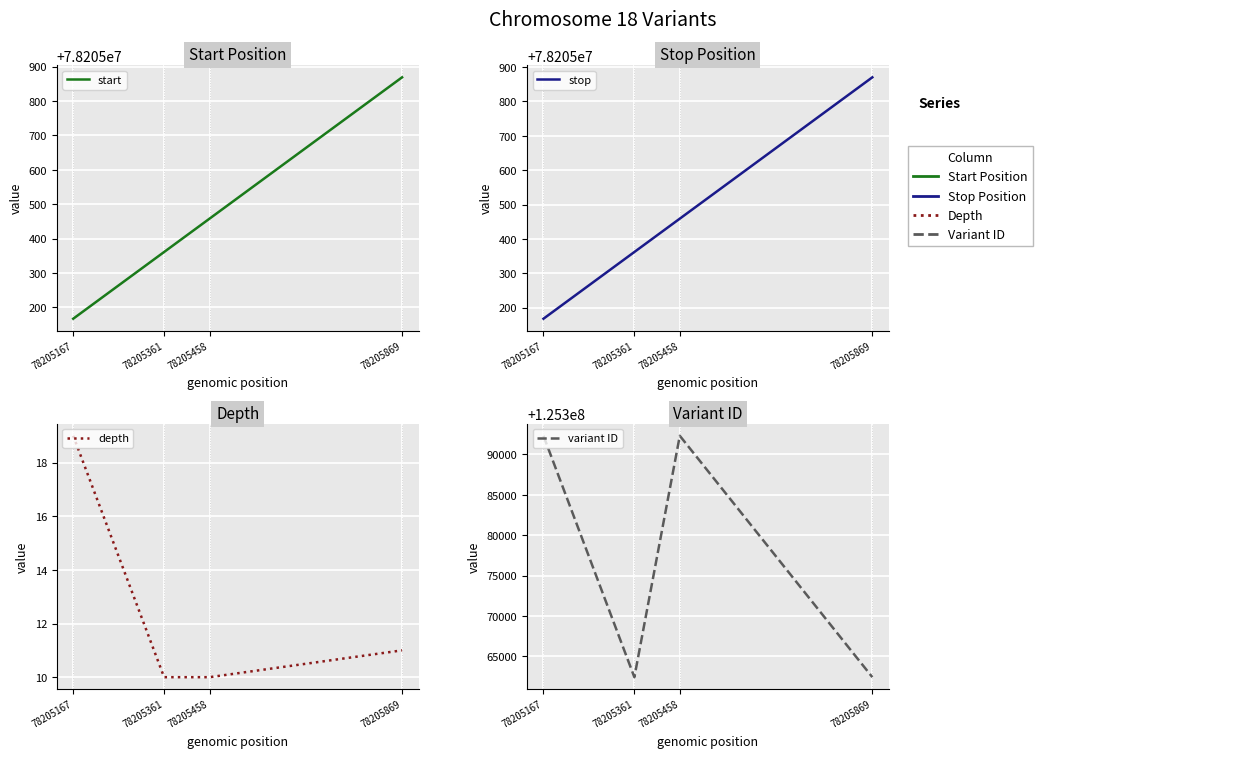

What is the value of the variant ID point at the 1st from the left?

125392316